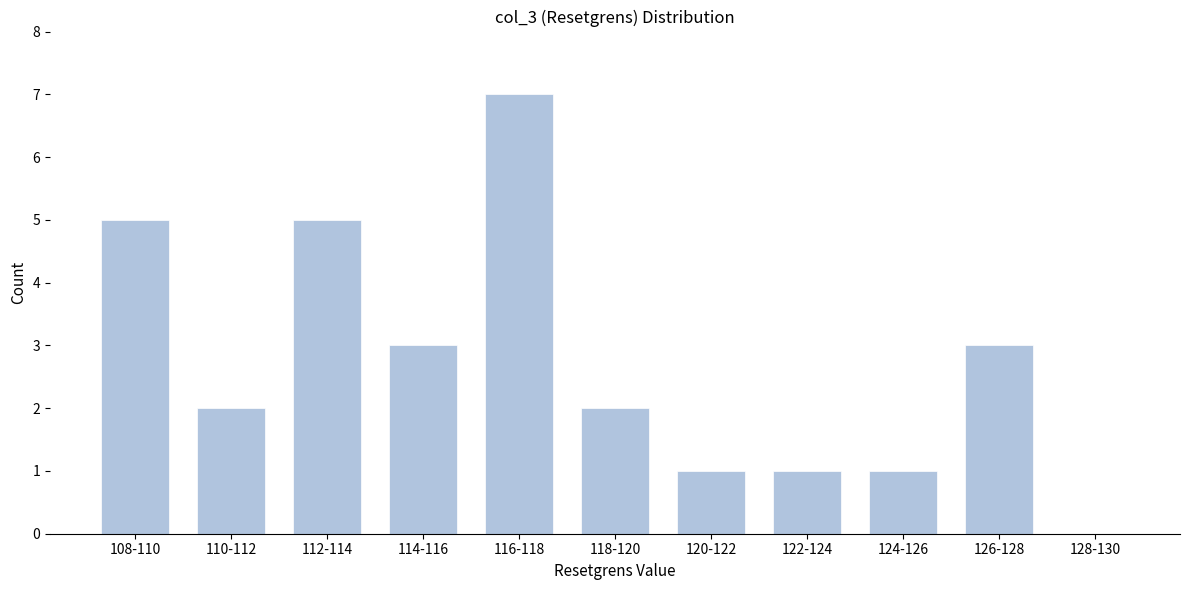

Reading left to right, what are all the values shown in this chart?

108-110=5	110-112=2	112-114=5	114-116=3	116-118=7	118-120=2	120-122=1	122-124=1	124-126=1	126-128=3	128-130=0